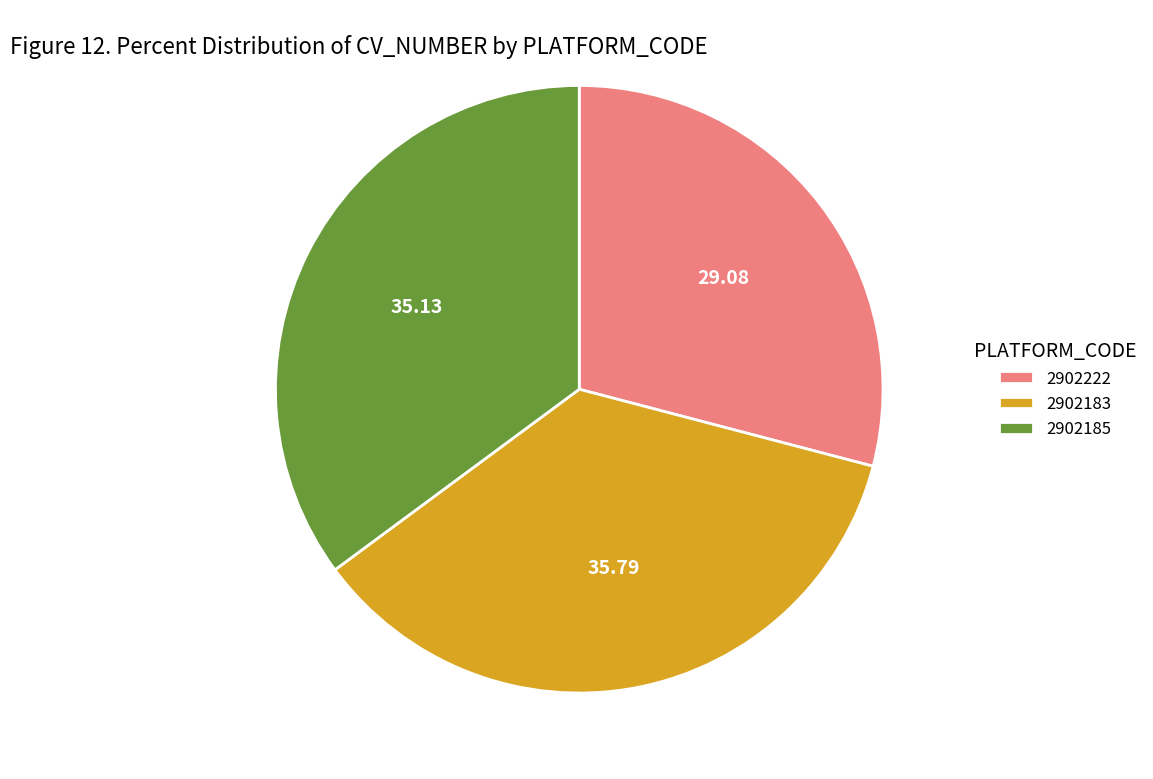

Does 2902183 account for over 50% of the chart?

No